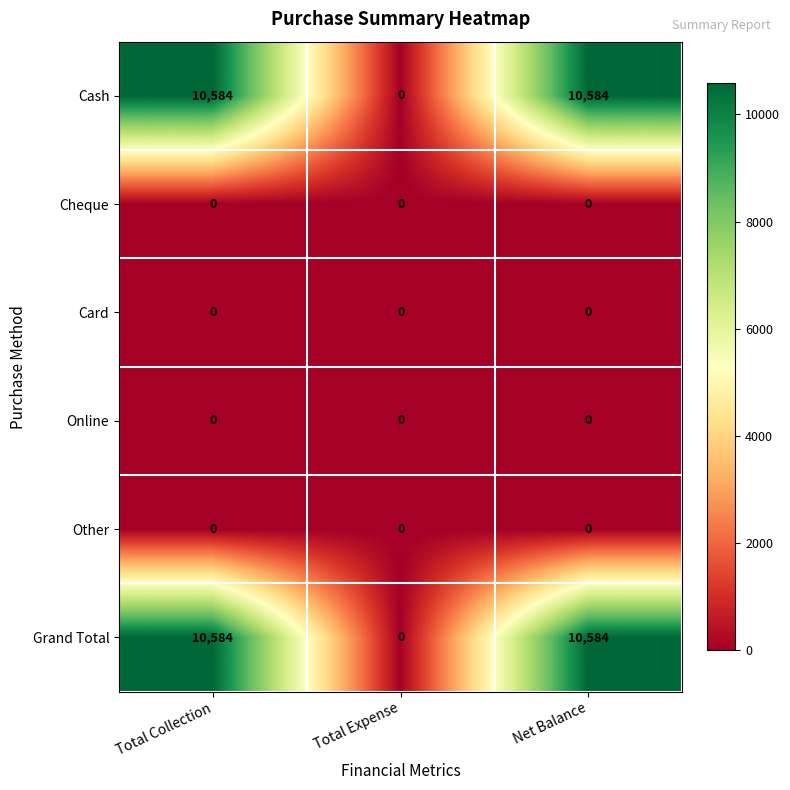

Reading left to right, list all the values displayed in this chart.

Cash: Total Collection=10584	Total Expense=0	Net Balance=10584
Cheque: Total Collection=0	Total Expense=0	Net Balance=0
Card: Total Collection=0	Total Expense=0	Net Balance=0
Online: Total Collection=0	Total Expense=0	Net Balance=0
Other: Total Collection=0	Total Expense=0	Net Balance=0
Grand Total: Total Collection=10584	Total Expense=0	Net Balance=10584